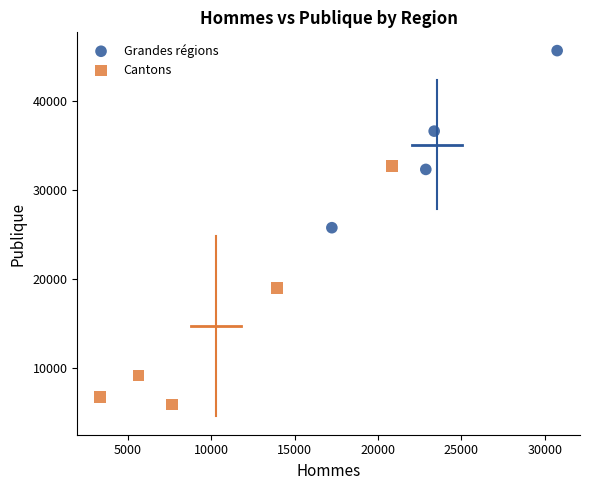

Which series reaches the minimum Y coordinate?

Cantons